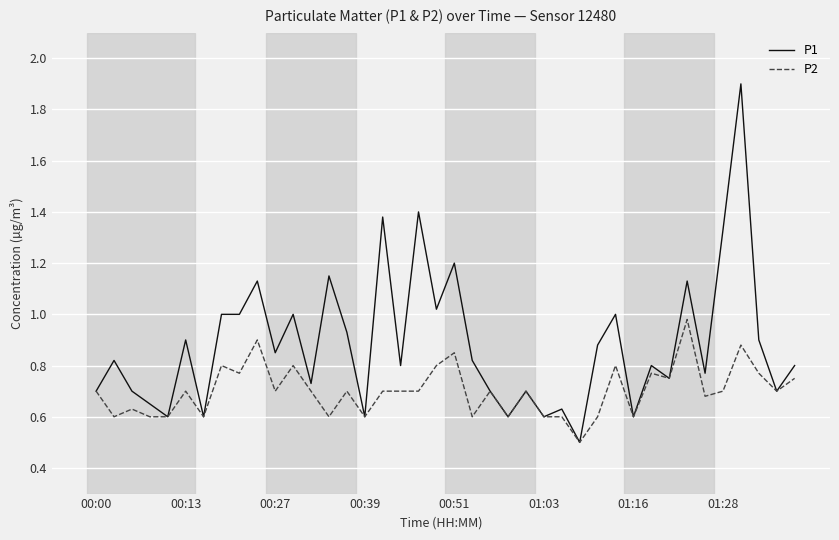

What are all the series names shown in the legend?

P1, P2